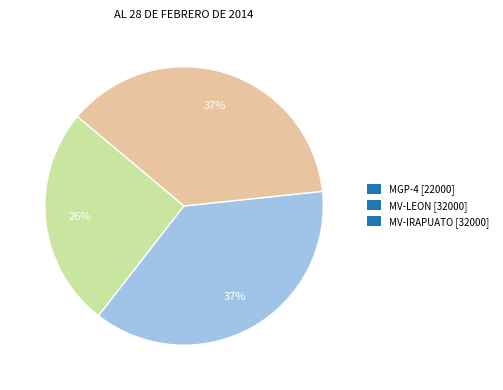

What percentage is the MV-IRAPUATO slice, to the nearest percent?

37%